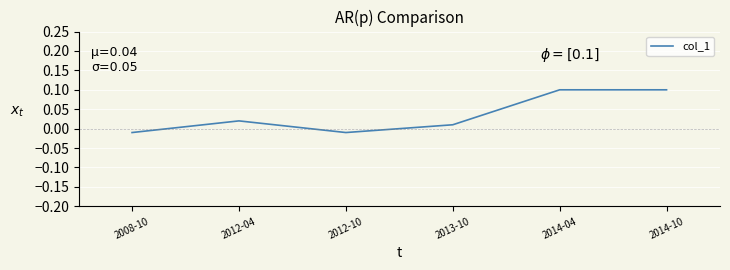

What is the difference between the maximum and minimum values?

0.1